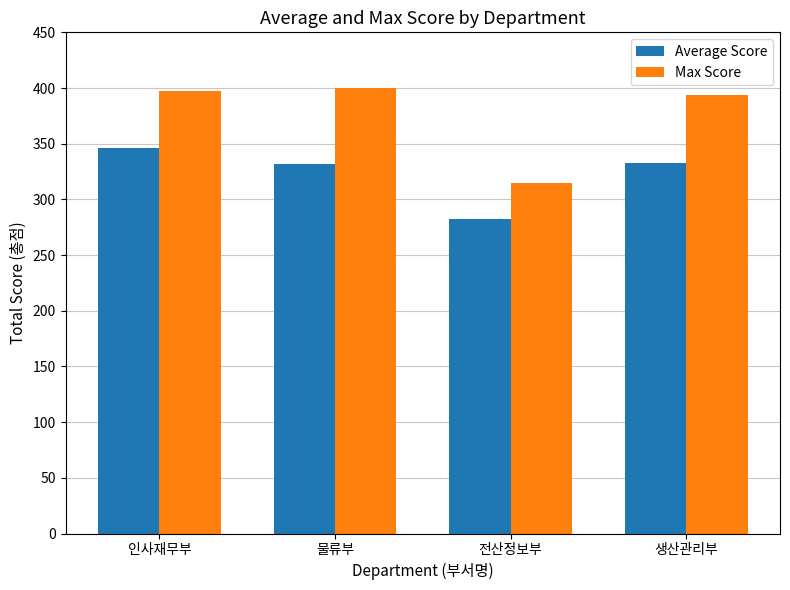

What is the difference between the highest and lowest values at 전산정보부?

32.8